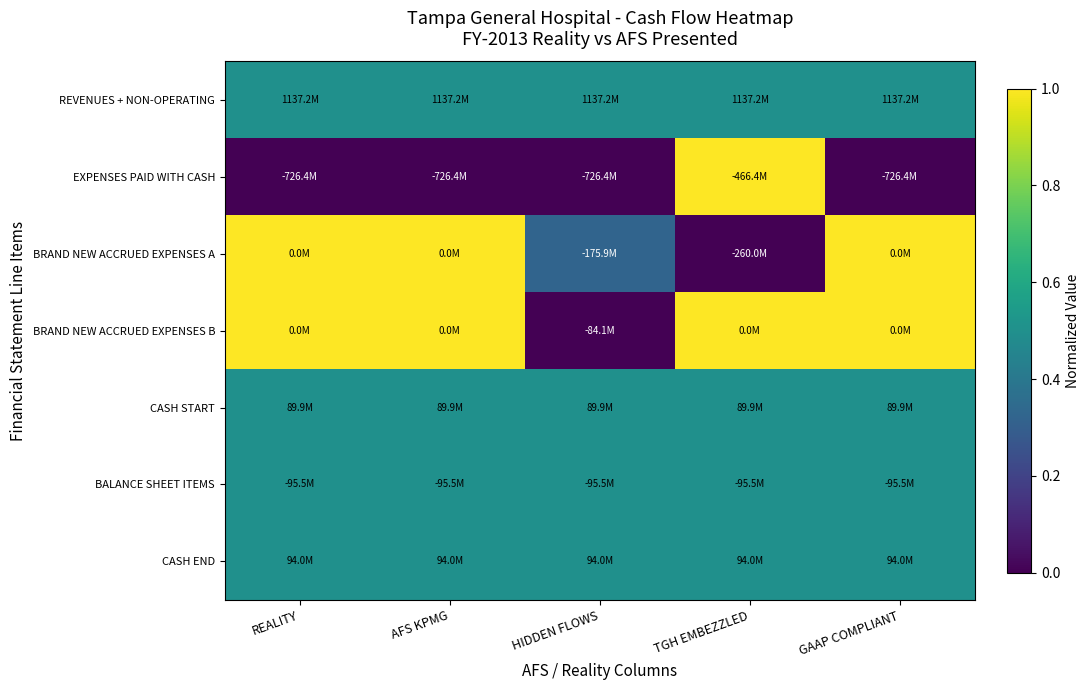

Reading left to right, transcribe all the data shown in this chart.

REVENUES + NON-OPERATING: REALITY=0.5	AFS KPMG=0.5	HIDDEN FLOWS=0.5	TGH EMBEZZLED=0.5	GAAP COMPLIANT=0.5
EXPENSES PAID WITH CASH: REALITY=0.0	AFS KPMG=0.0	HIDDEN FLOWS=0.0	TGH EMBEZZLED=1.0	GAAP COMPLIANT=0.0
BRAND NEW ACCRUED EXPENSES A: REALITY=1.0	AFS KPMG=1.0	HIDDEN FLOWS=0.3	TGH EMBEZZLED=0.0	GAAP COMPLIANT=1.0
BRAND NEW ACCRUED EXPENSES B: REALITY=1.0	AFS KPMG=1.0	HIDDEN FLOWS=0.0	TGH EMBEZZLED=1.0	GAAP COMPLIANT=1.0
CASH START: REALITY=0.5	AFS KPMG=0.5	HIDDEN FLOWS=0.5	TGH EMBEZZLED=0.5	GAAP COMPLIANT=0.5
BALANCE SHEET ITEMS: REALITY=0.5	AFS KPMG=0.5	HIDDEN FLOWS=0.5	TGH EMBEZZLED=0.5	GAAP COMPLIANT=0.5
CASH END: REALITY=0.5	AFS KPMG=0.5	HIDDEN FLOWS=0.5	TGH EMBEZZLED=0.5	GAAP COMPLIANT=0.5